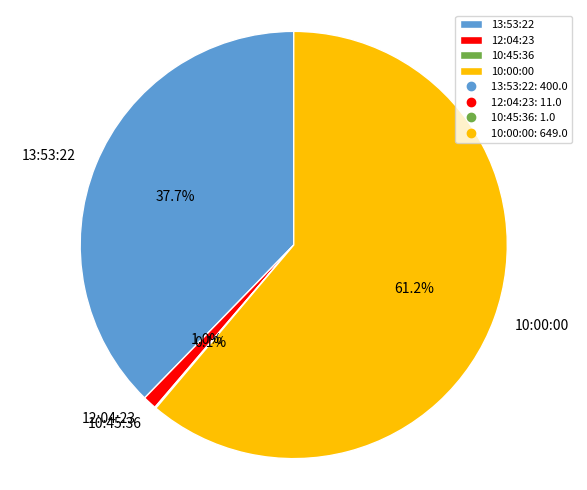

Is 10:00:00 the majority of the pie?

Yes